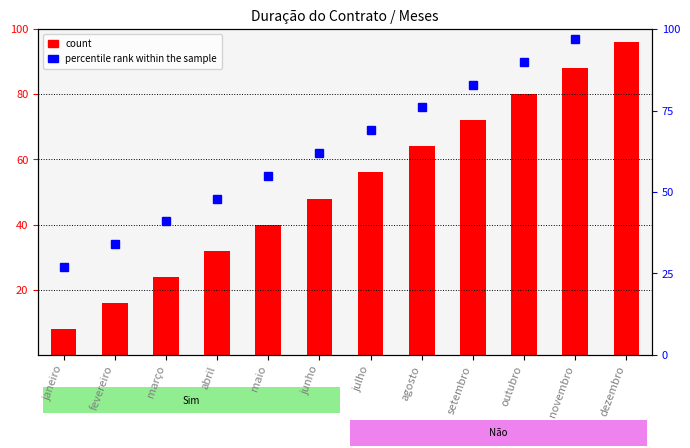

What is the value of the count bar at the 6th from the left?

48